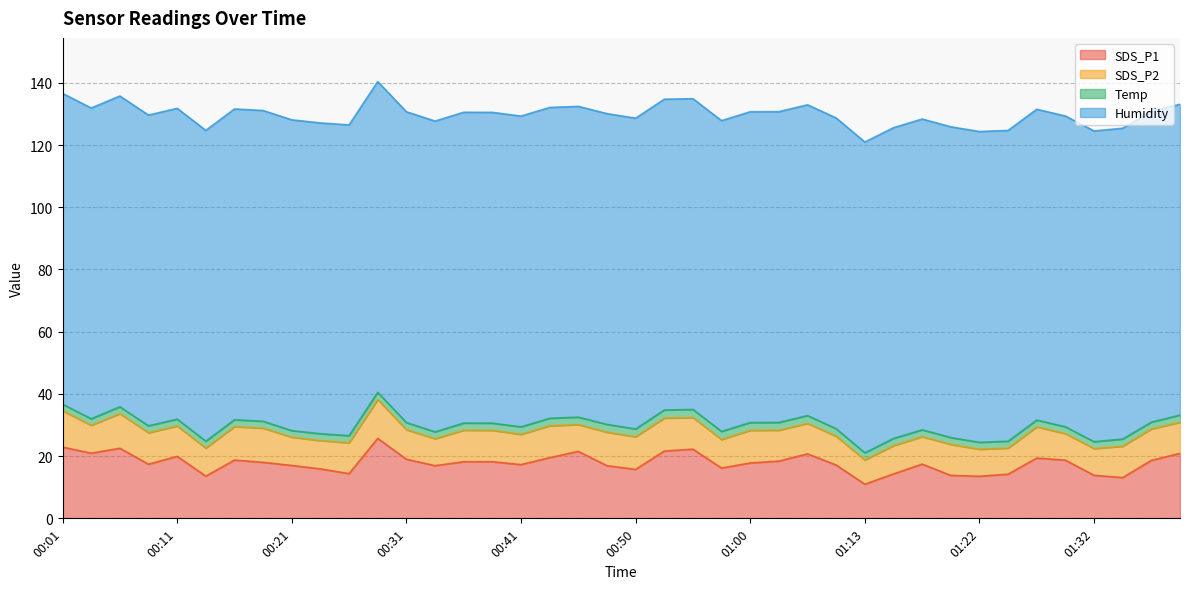

At 00:26, list the series in order from largest to smallest.

Humidity, SDS_P1, SDS_P2, Temp